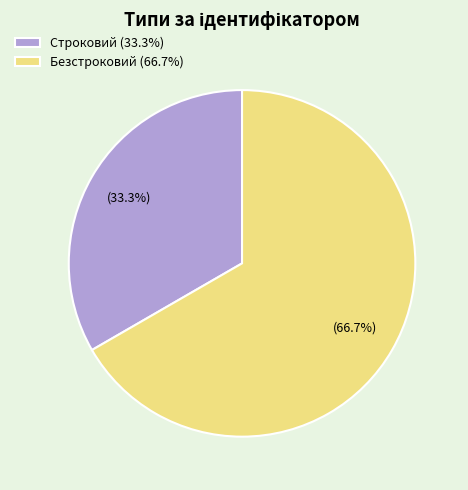

Which slice is the largest?

Безстроковий